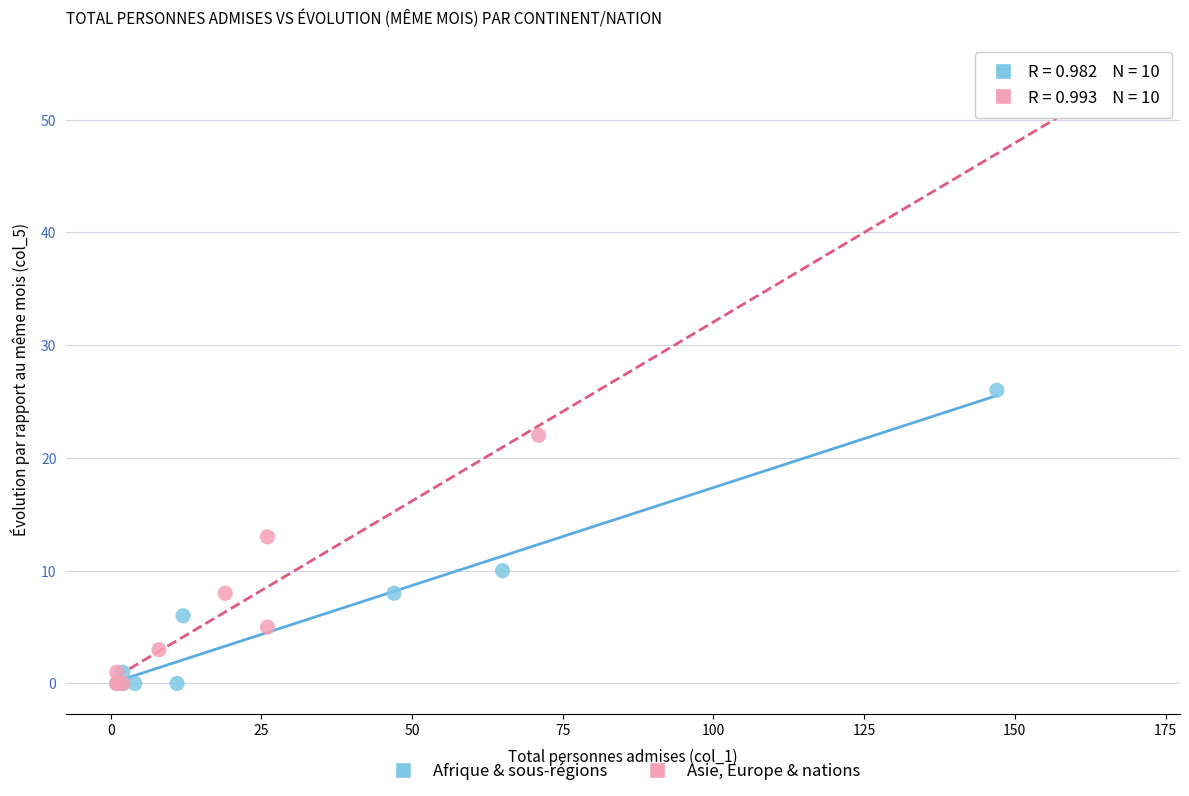

Which series contains the highest Y value?

Asie, Europe & nations